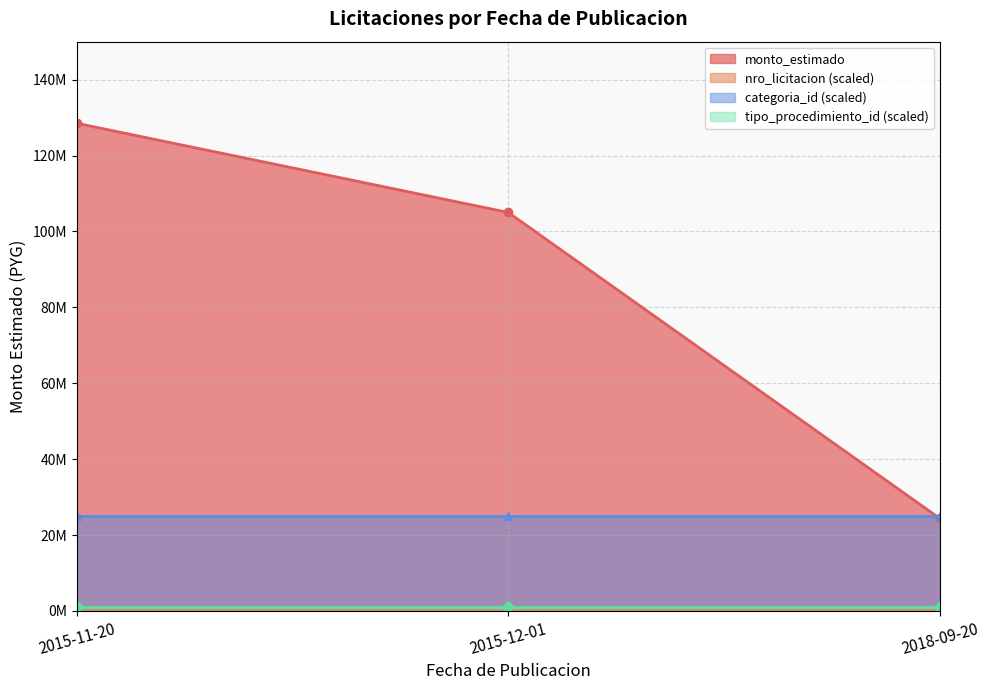

What is the average value of the nro_licitacion series?

31398.4